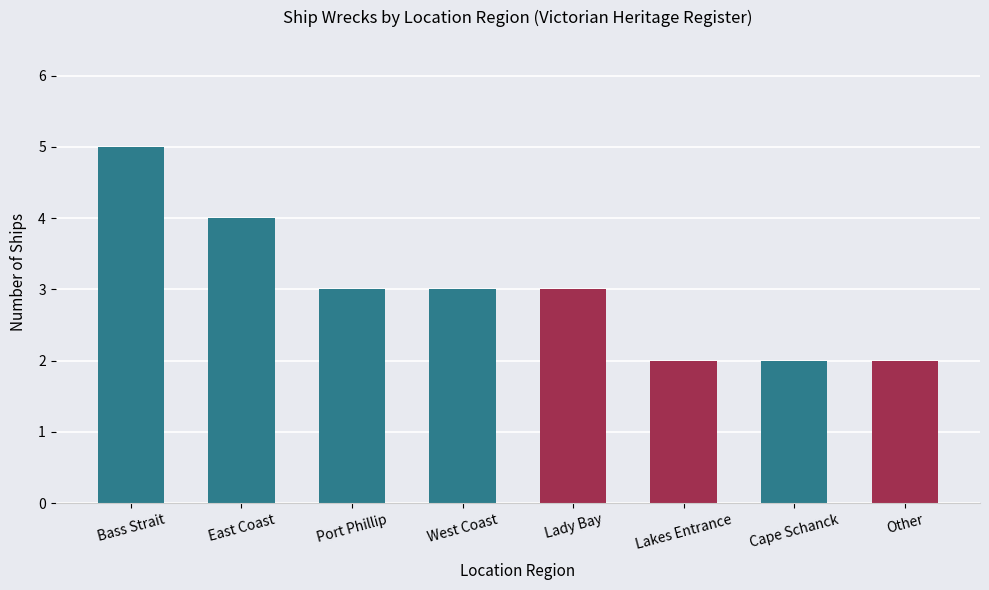

Does the chart contain stacked bars?

No